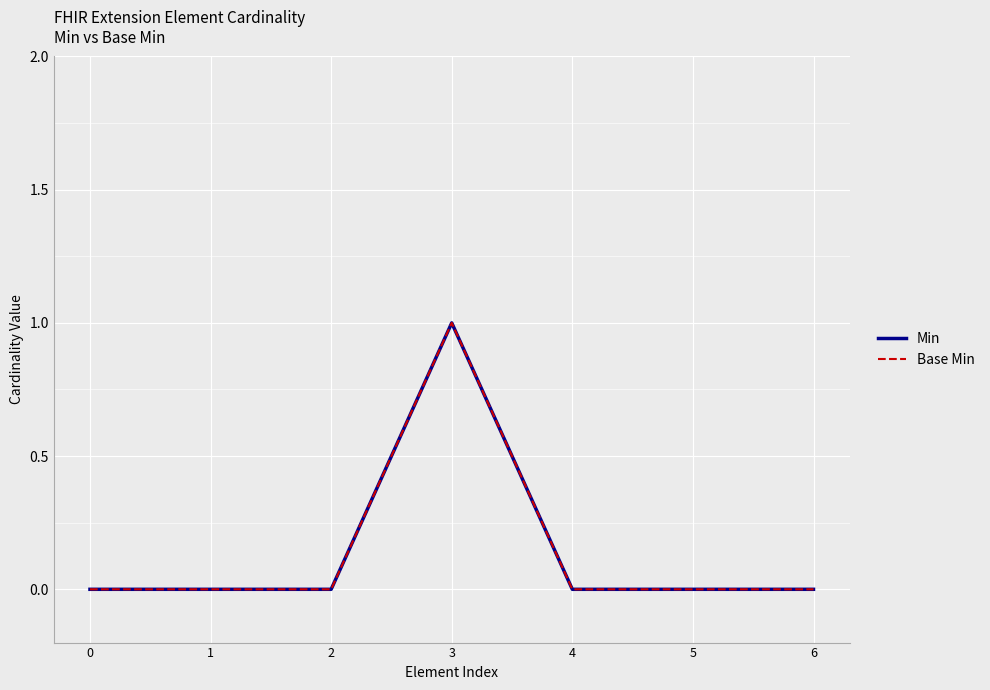

Which label corresponds to the largest value in the chart?

3